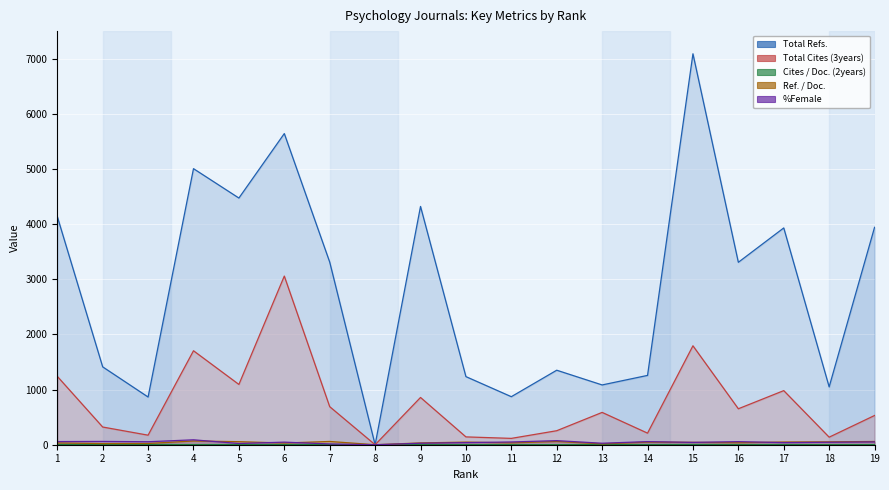

Rank the series by their maximum value, from lowest to highest.

Cites / Doc. (2years), Ref. / Doc., %Female, Total Cites (3years), Total Refs.